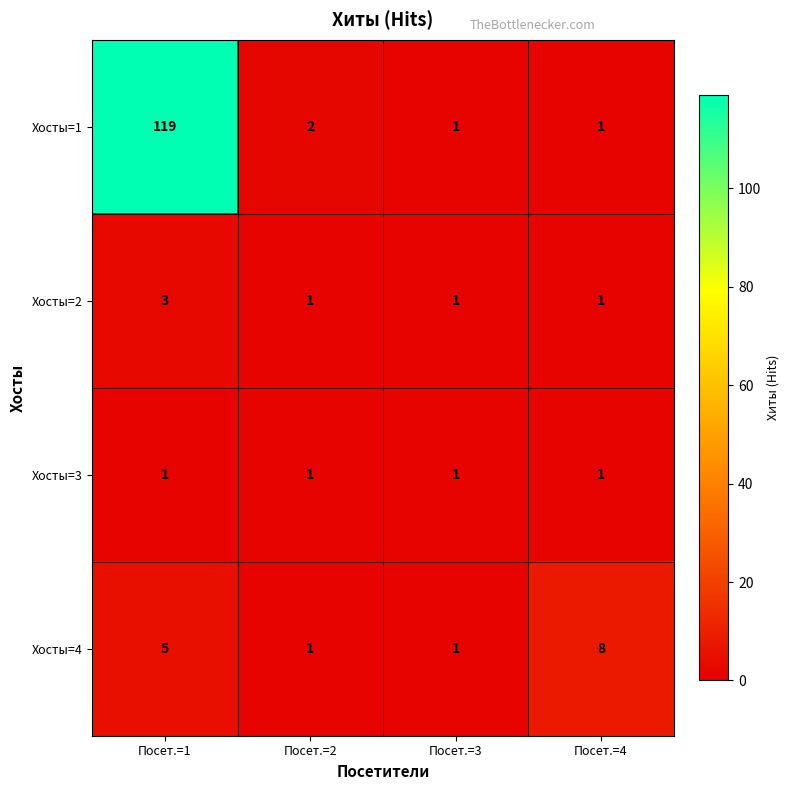

Where is Хосты=4 nearest to the value 4?

Посет.=1